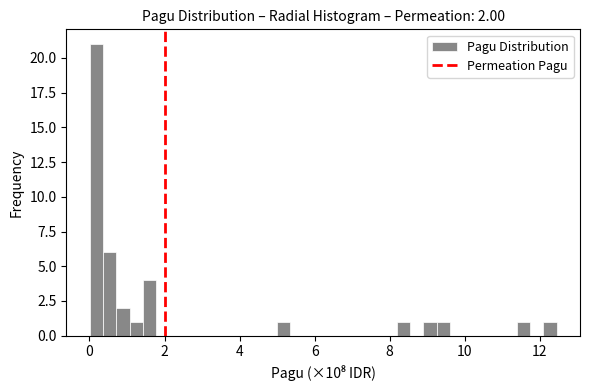

Read against the x-axis, roughly where is the centre of the tallest bar?

0.2